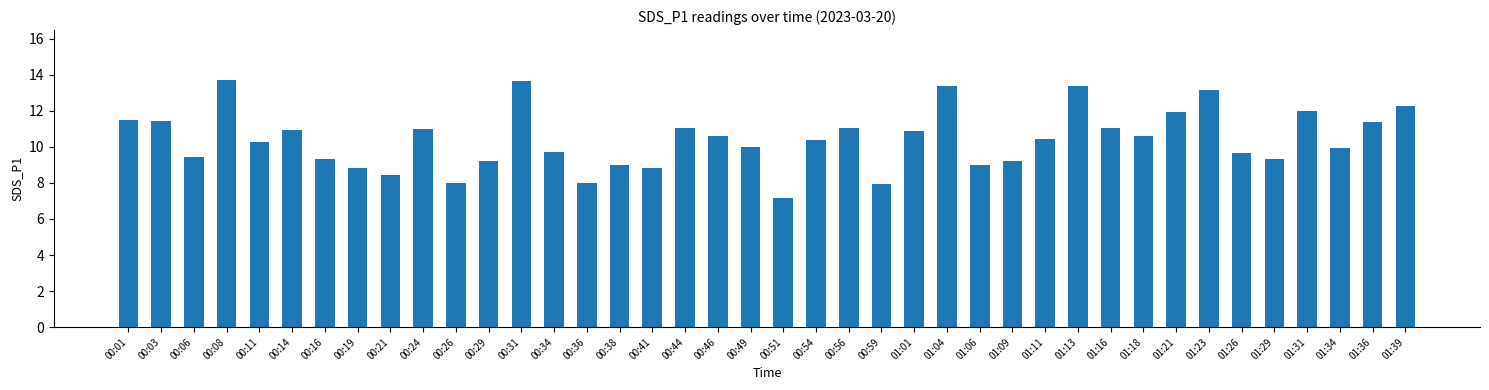

Does the chart contain any negative values?

No